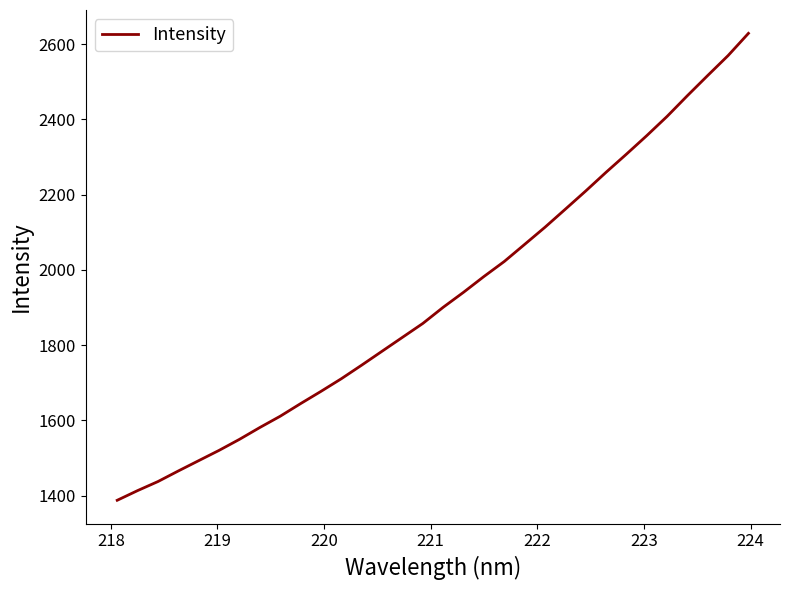

How many lines are shown in the chart?

1